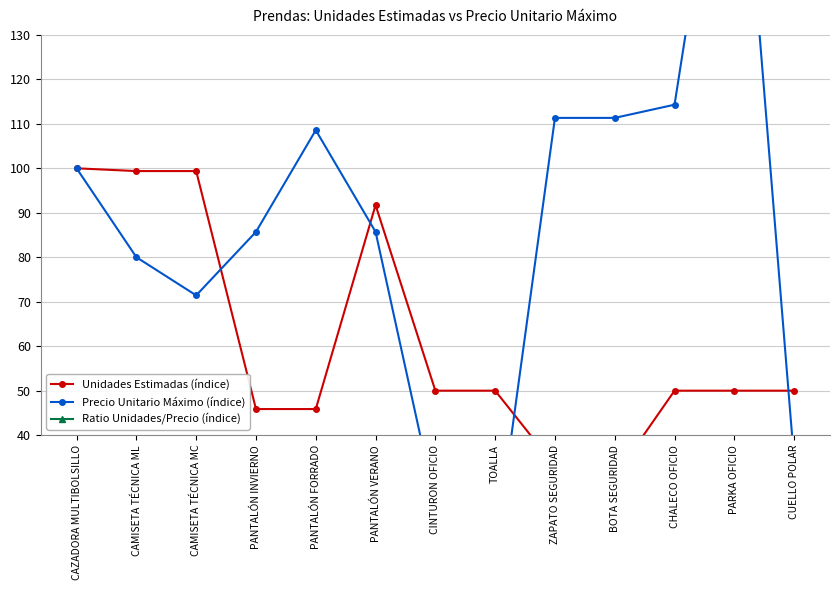

What are all the series names shown in the legend?

Unidades Estimadas (índice), Precio Unitario Máximo (índice), Ratio Unidades/Precio (índice)